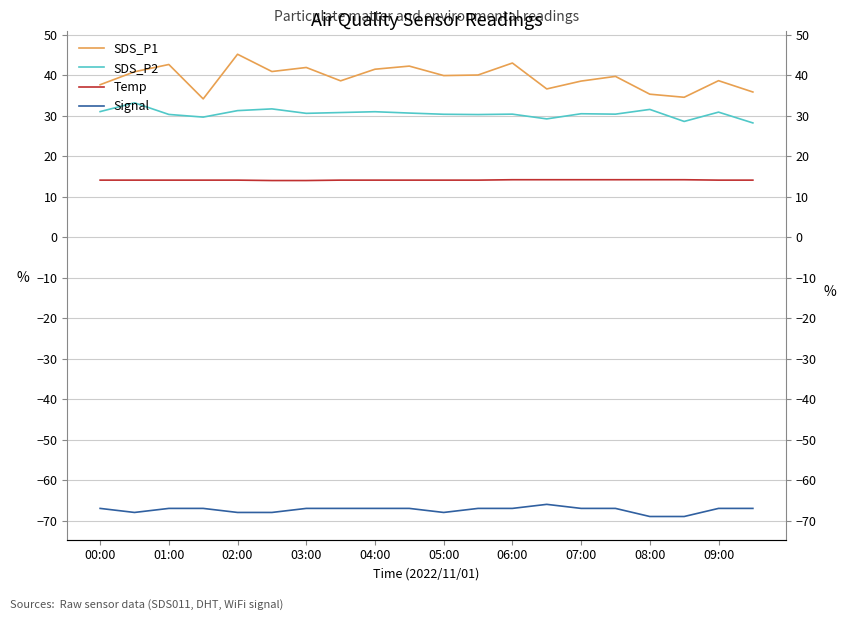

What is the greatest value displayed?

45.2